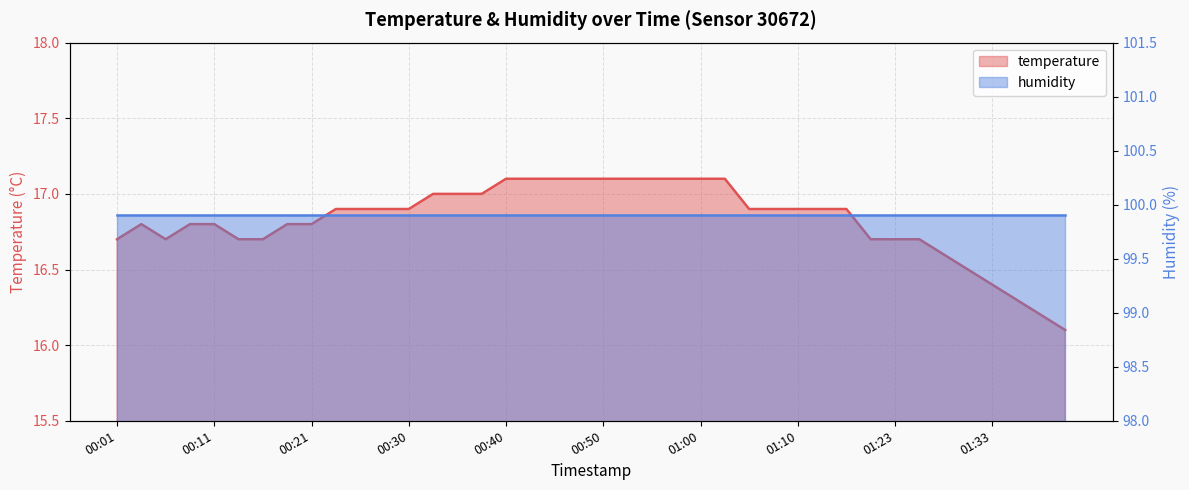

What is the value of the 19th point from the left?

17.1